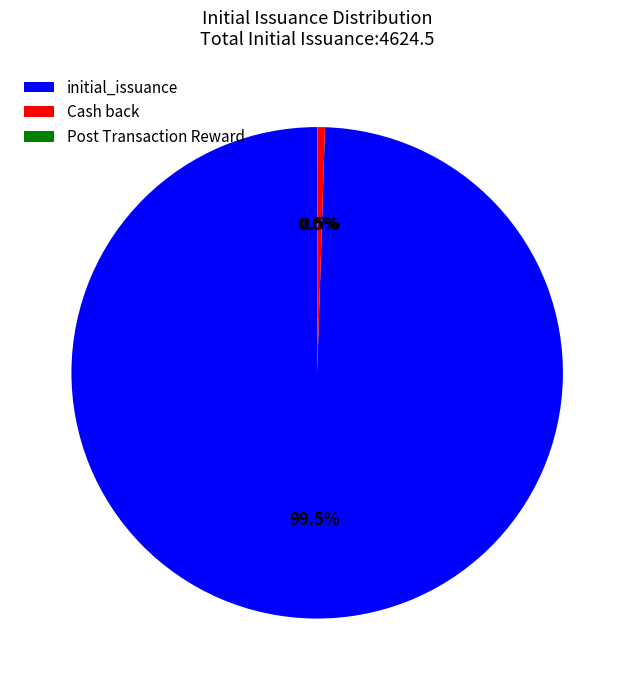

Is there any slice that represents more than half of the pie?

Yes